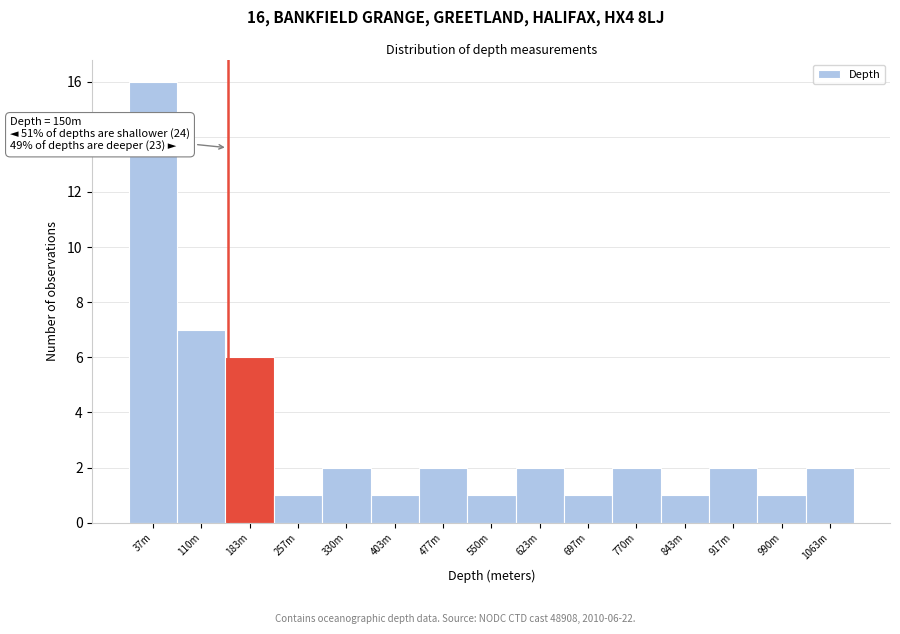

Reading right to left, extract all data points from this chart.

1063m=2	990m=1	917m=2	843m=1	770m=2	697m=1	623m=2	550m=1	477m=2	403m=1	330m=2	257m=1	183m=6	110m=7	37m=16